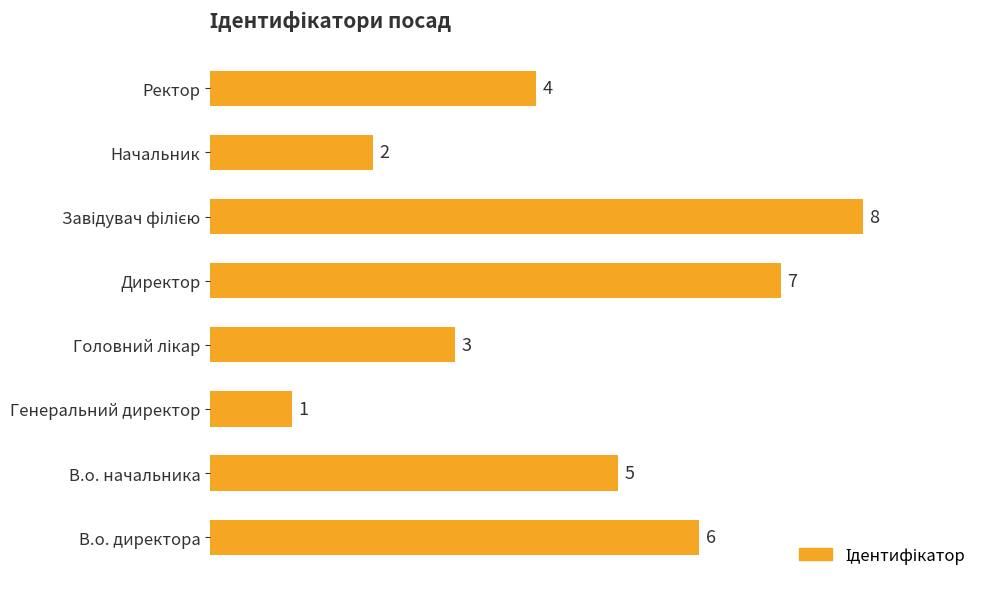

The chart shows a value of 5 at В.о. начальника. True or false?

True